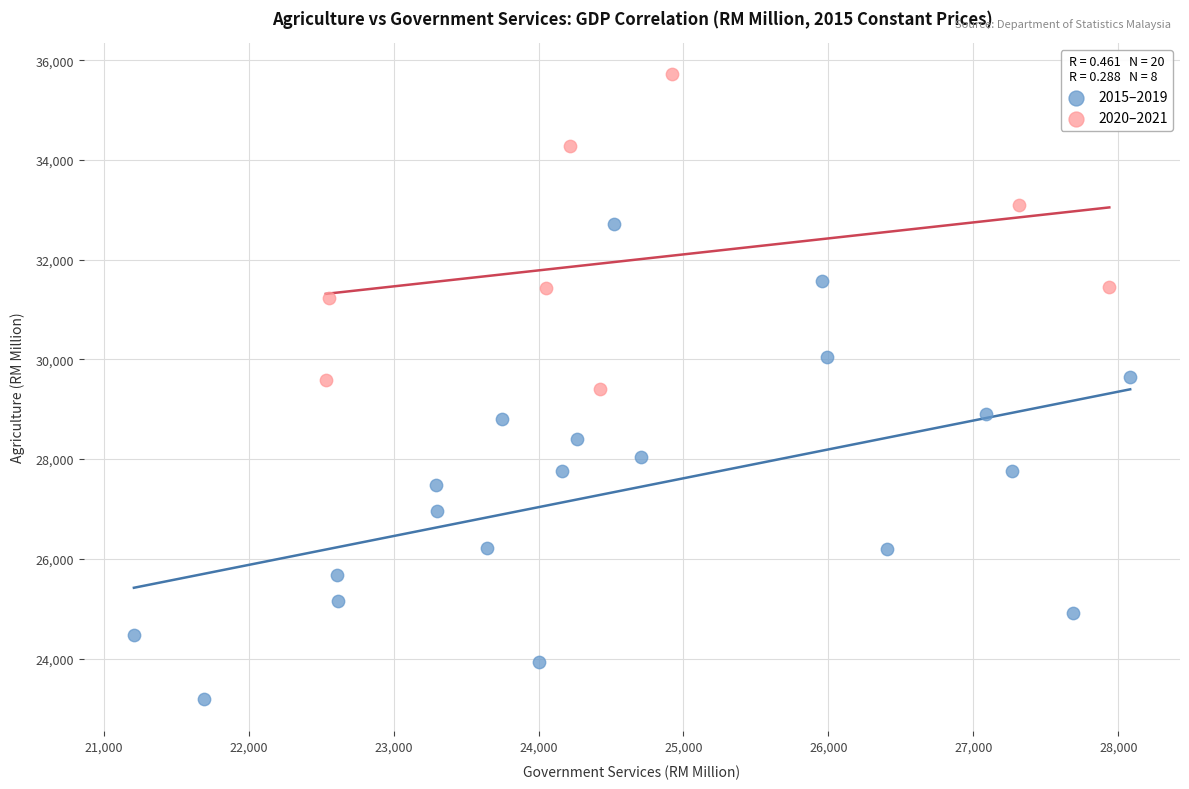

Which series contains the highest Y value?

2020–2021